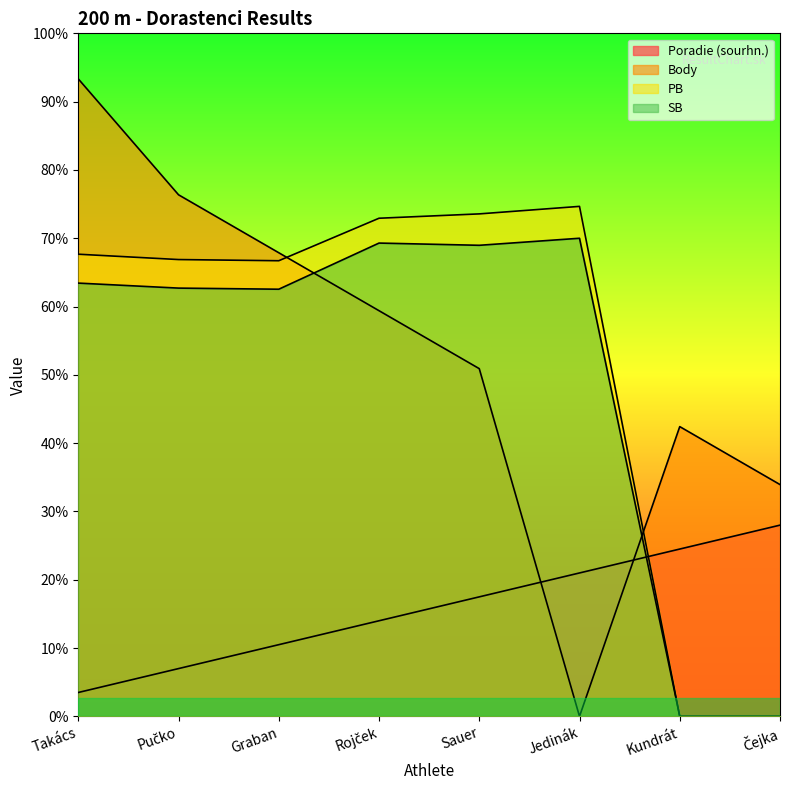

Which series has the widest spread of values?

Body